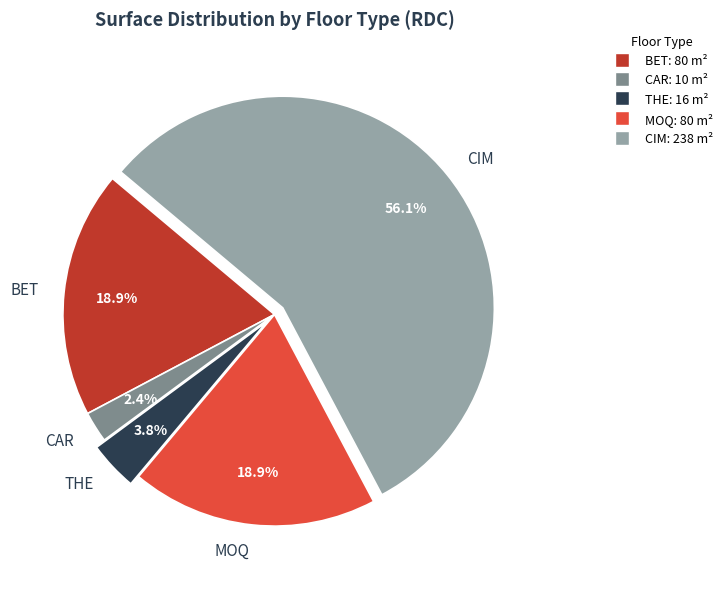

To the nearest percent, what is the average slice percentage?

20%